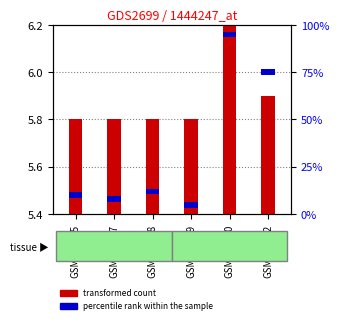

Are the bars horizontal?

No